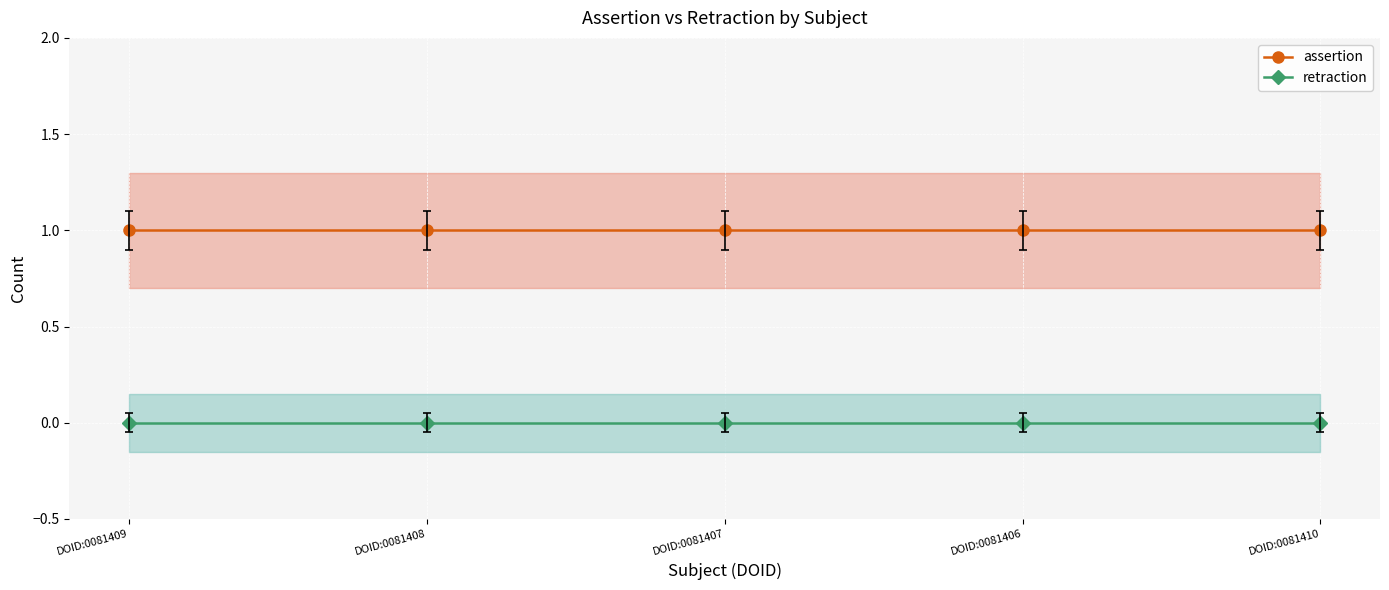

Reading left to right, list all the values displayed in this chart.

assertion: 1	1	1	1	1
retraction: 0	0	0	0	0